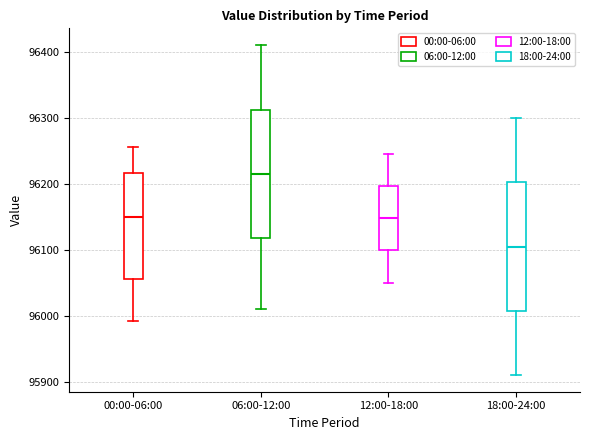

Reading left to right, read every box against the y-axis: the position of its median line, the range the box covers, and the ends of its whiskers. The values are not printed on the chart, so give them approximately, as read against the axis.

00:00-06:00: median 96150, box 96060 to 96220, whiskers 95990 to 96260
06:00-12:00: median 96220, box 96120 to 96310, whiskers 96010 to 96410
12:00-18:00: median 96150, box 96100 to 96200, whiskers 96050 to 96250
18:00-24:00: median 96110, box 96010 to 96200, whiskers 95910 to 96300